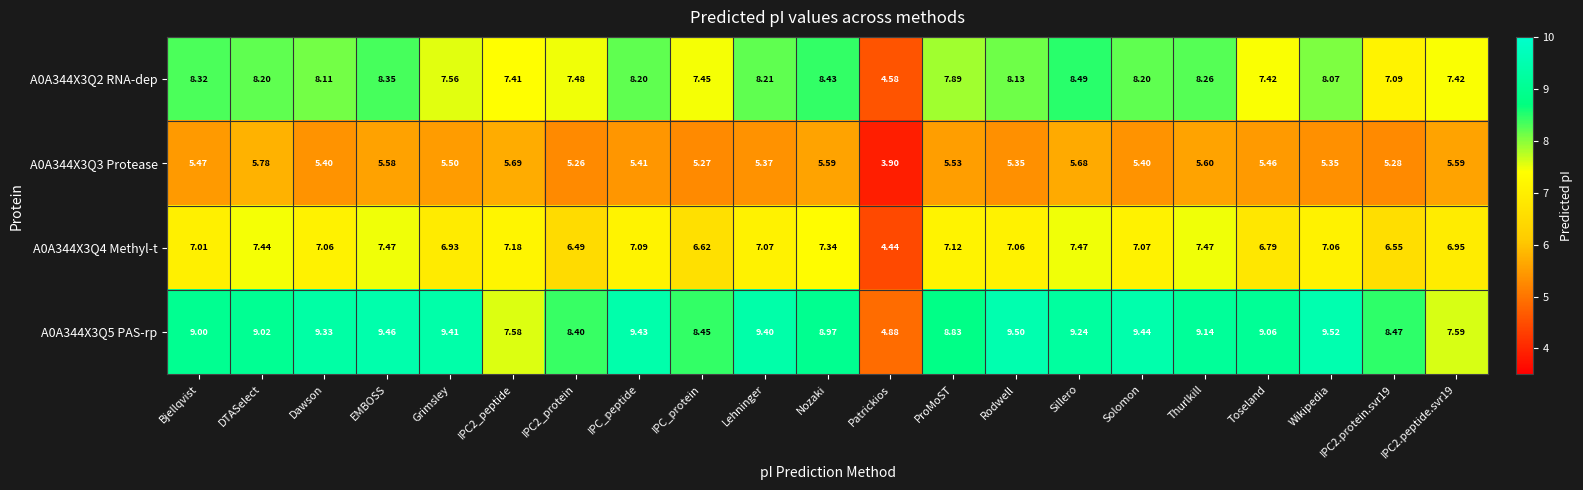

Where is A0A344X3Q4 Methyl-t nearest to the value 5?

Patrickios